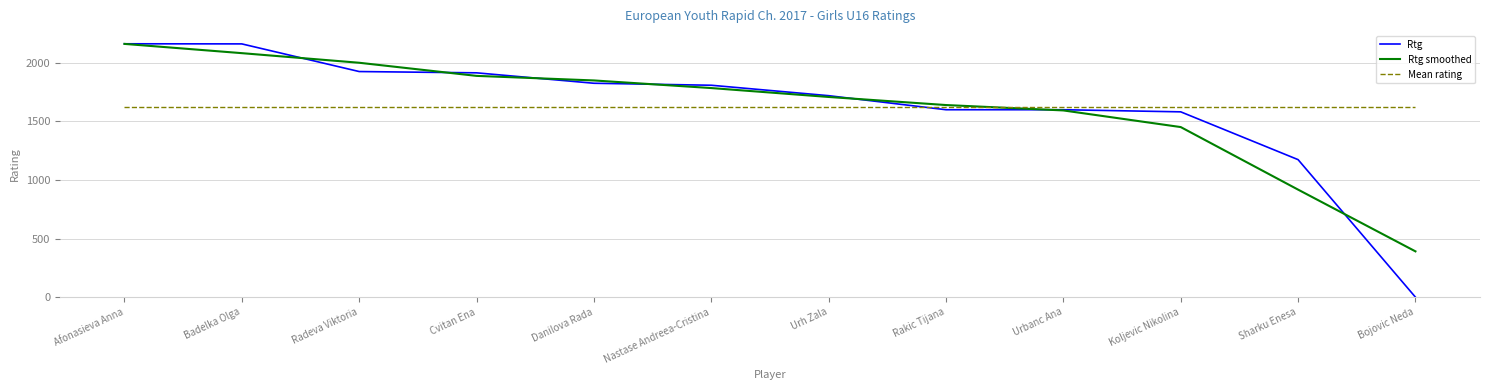

What is the total value across all series at Badelka Olga?

5868.1